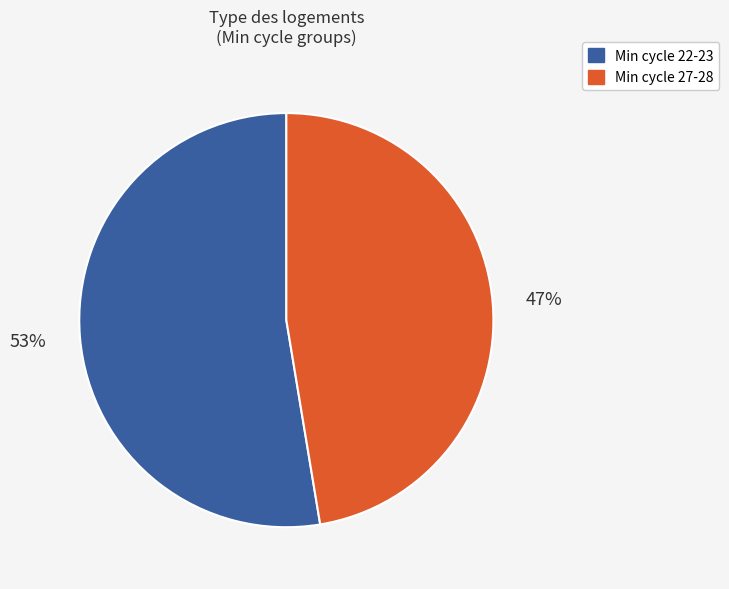

Do Min cycle 27-28 and Min cycle 22-23 together represent more than half of the pie?

Yes